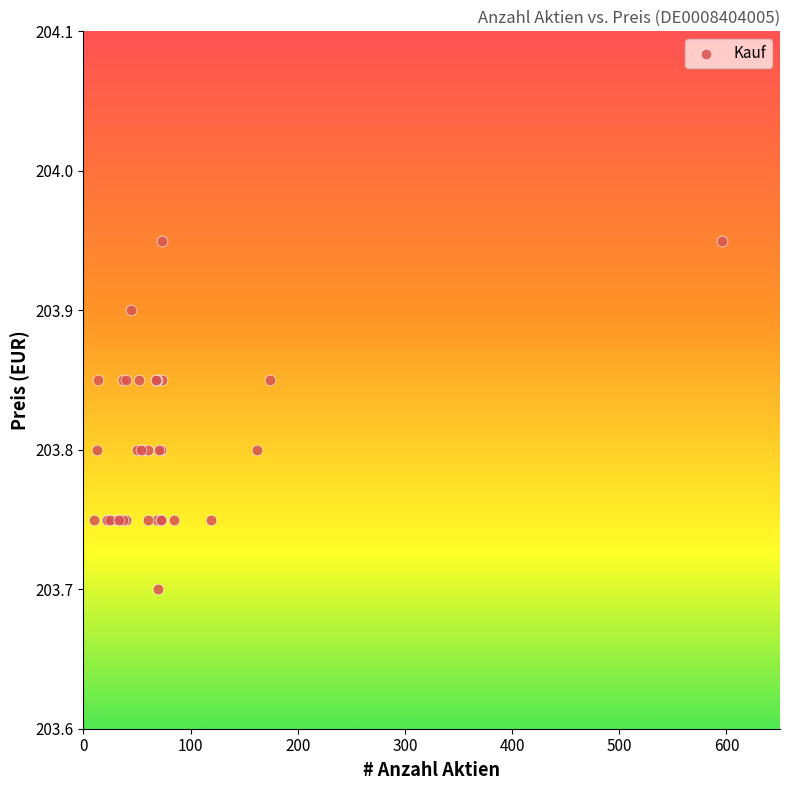

What Y value in the scatter plot is closest to 203?

203.7